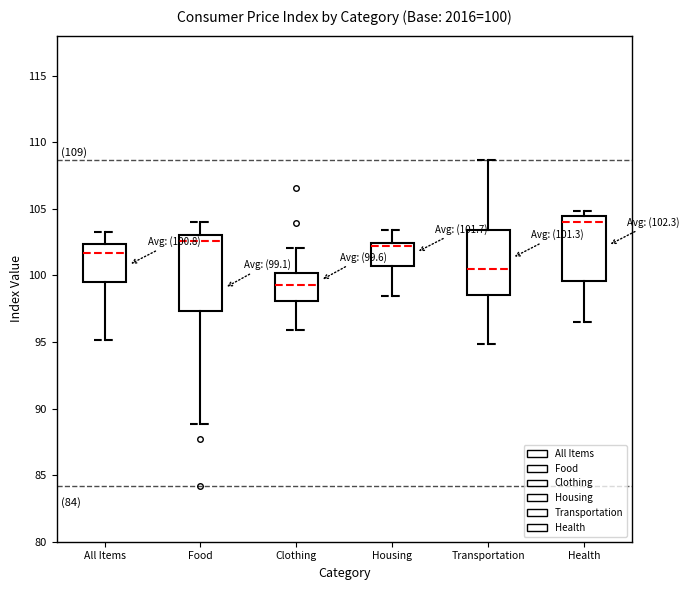

Which box's median line is the highest?

Health